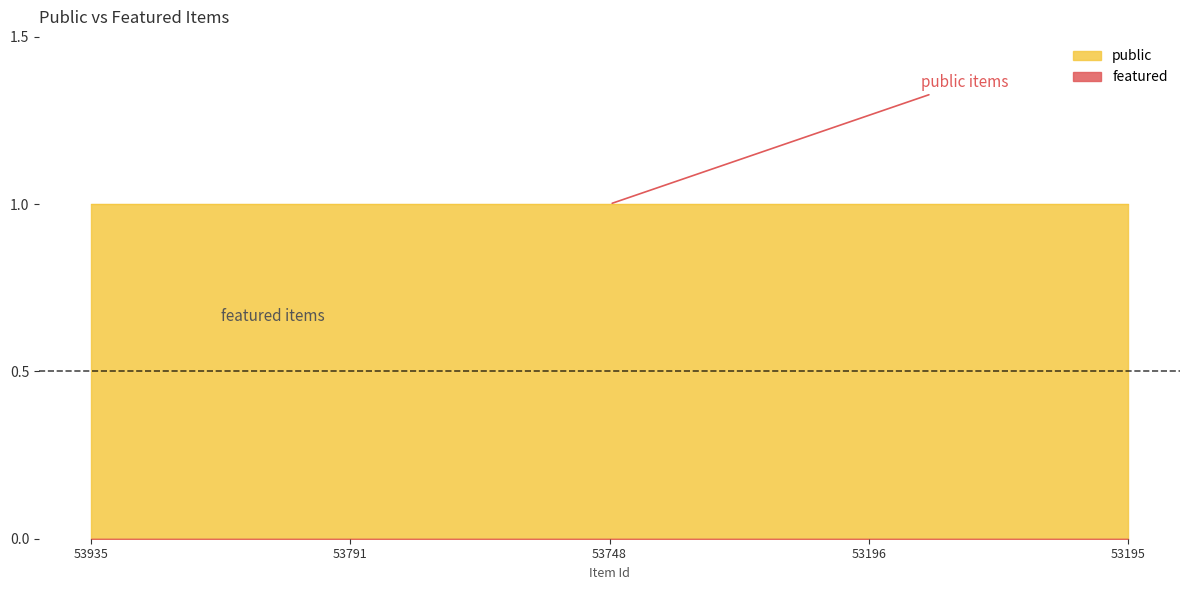

List the labels in order of featured value, largest first.

53935, 53791, 53748, 53196, 53195